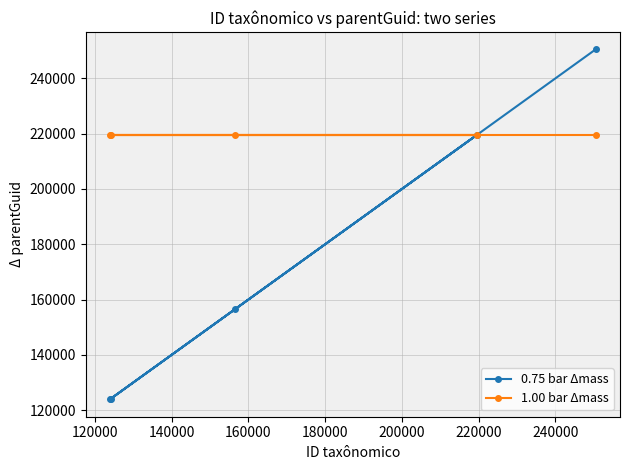

List the series in order of their overall mean, highest first.

1.00 bar Δmass, 0.75 bar Δmass